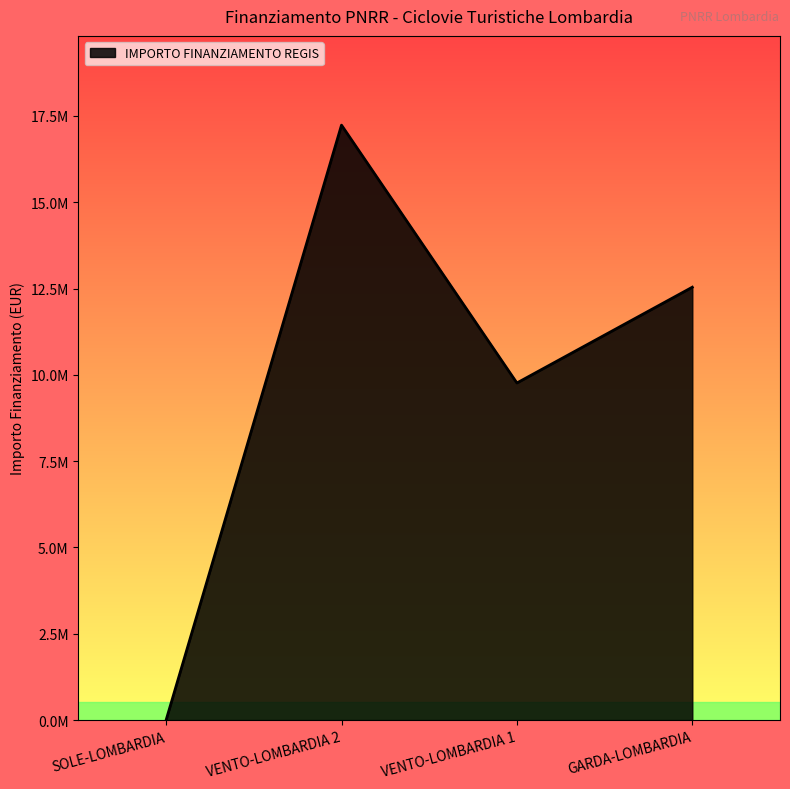

Reading left to right, what are all the values shown in this chart?

0.0	17234646.0	9765354.0	12539913.0